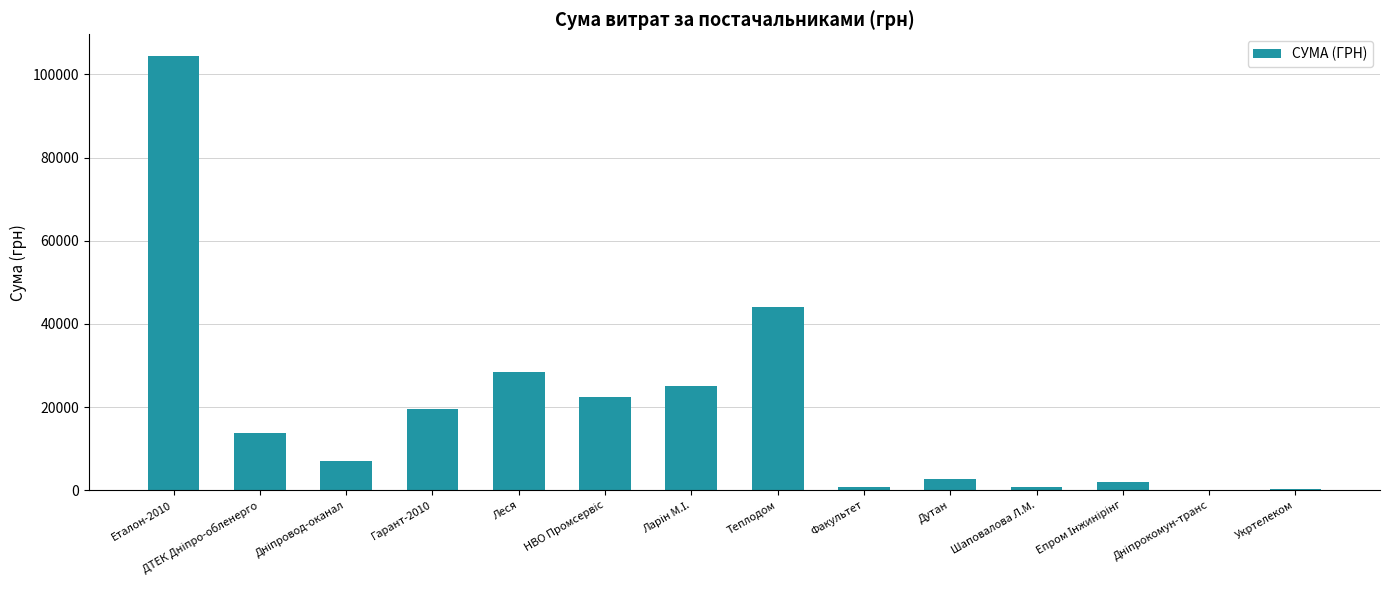

Count the number of values greater than 13757.

7